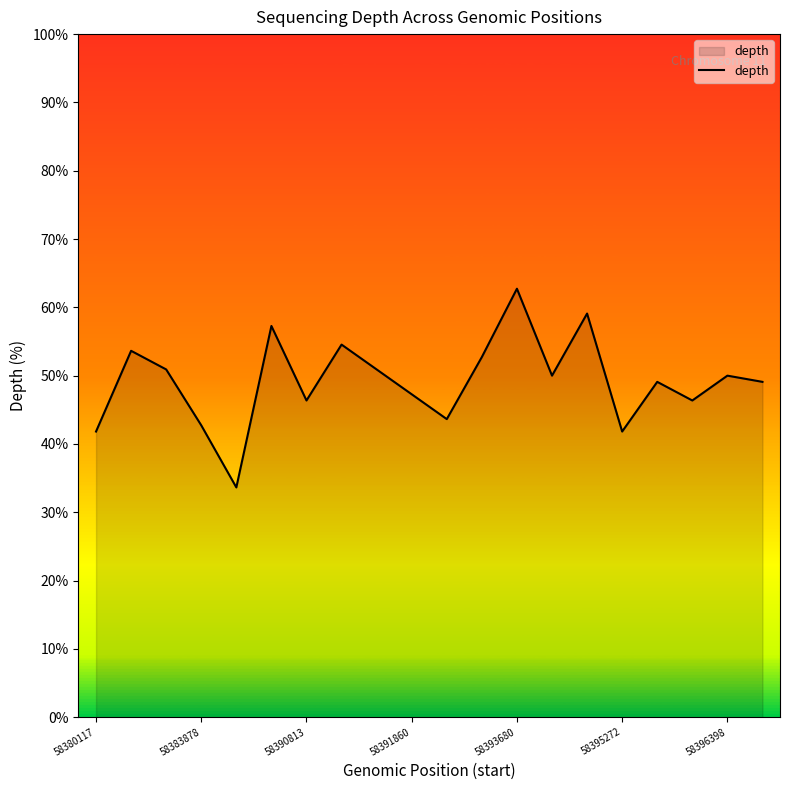

What is the maximum value shown in the chart?

62.7